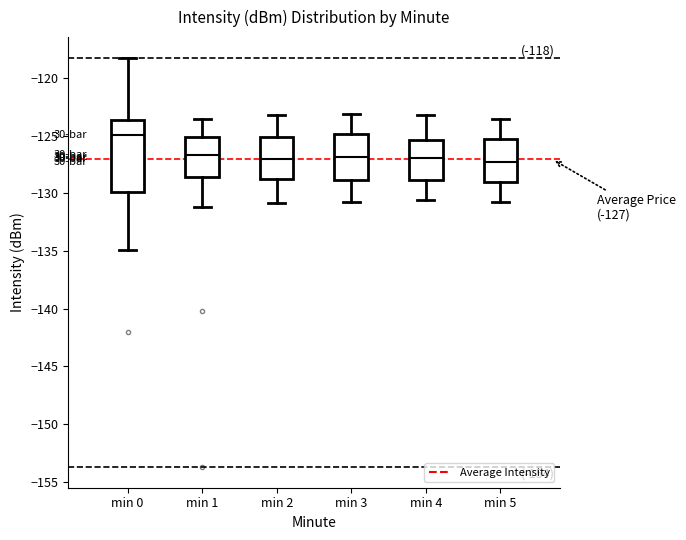

Which box's median line is the highest?

min 0